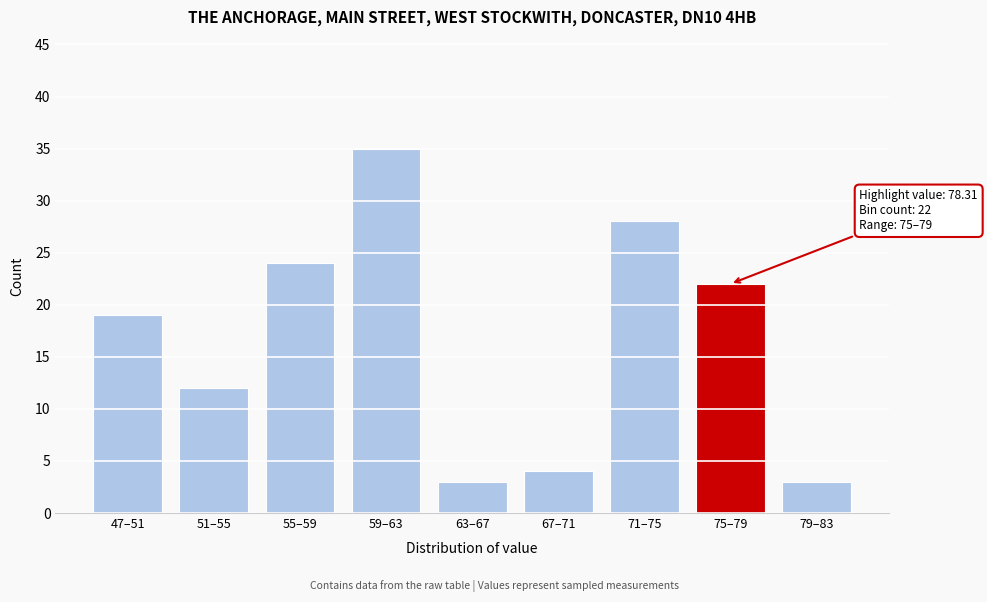

Reading right to left, list all the values displayed in this chart.

3	22	28	4	3	35	24	12	19